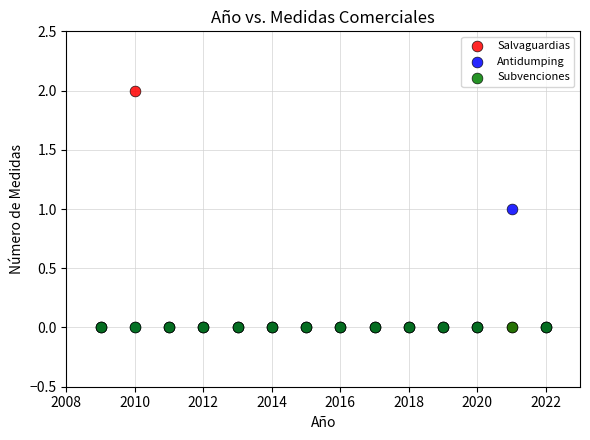

What are all the series names shown in the legend?

Salvaguardias, Antidumping, Subvenciones